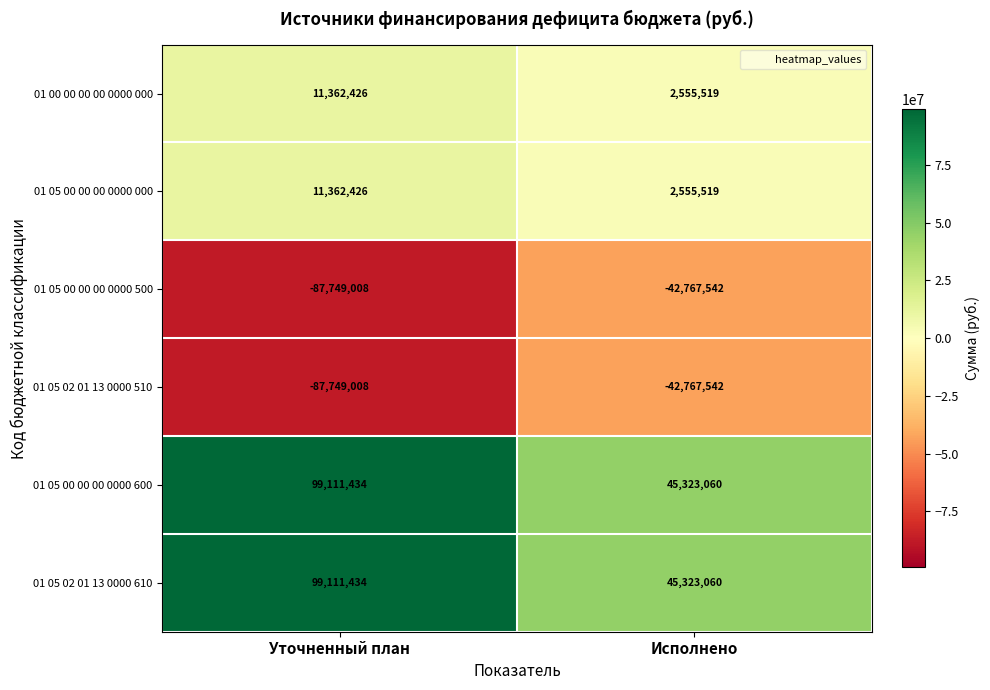

How many data points in 01 00 00 00 00 0000 000 are less than 11362426?

1